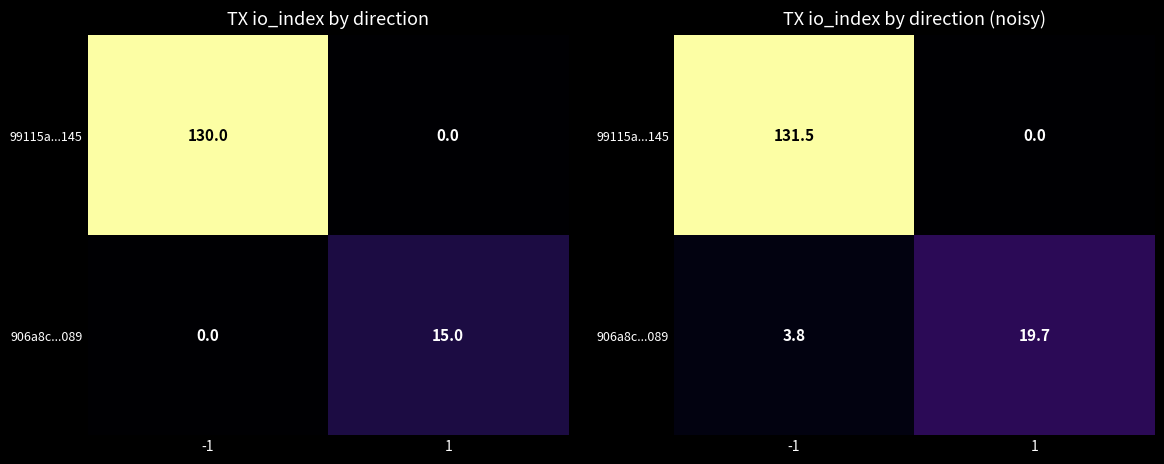

Which series has the widest spread of values?

99115a...145